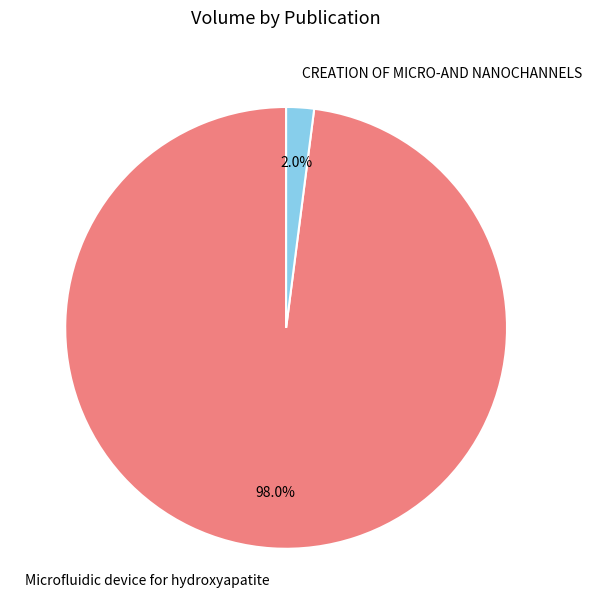

What portion of the pie excludes Microfluidic device for hydroxyapatite?

2.0%